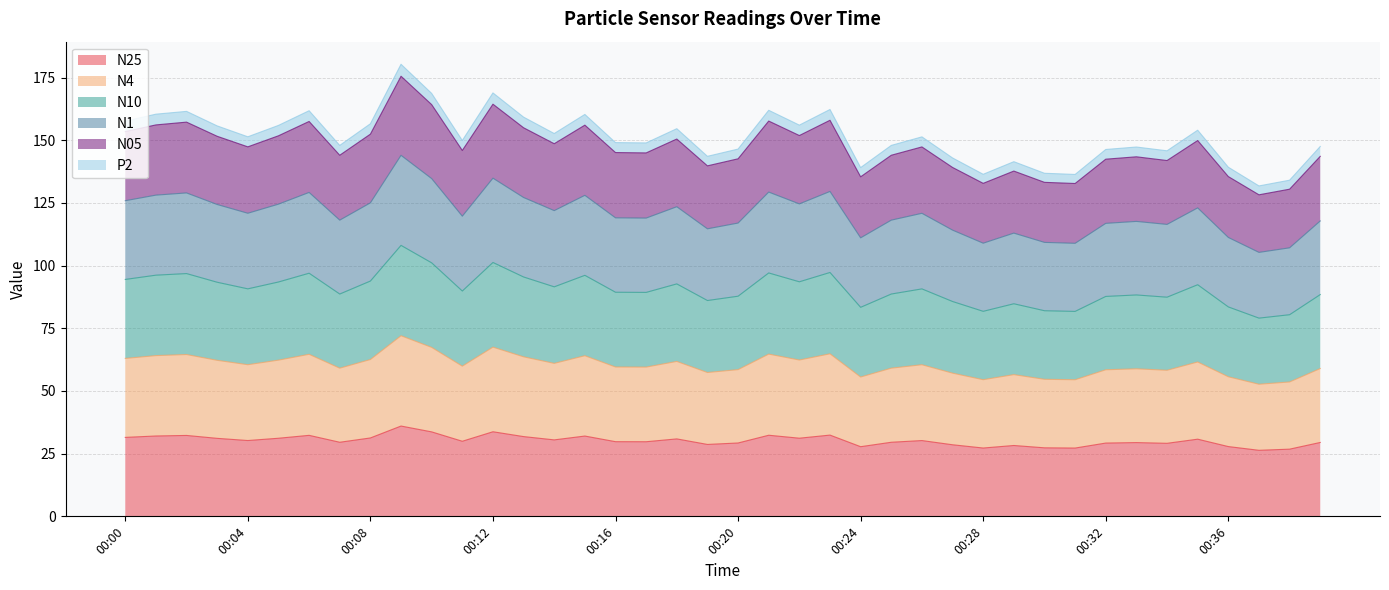

What is the maximum value for N25?

36.0